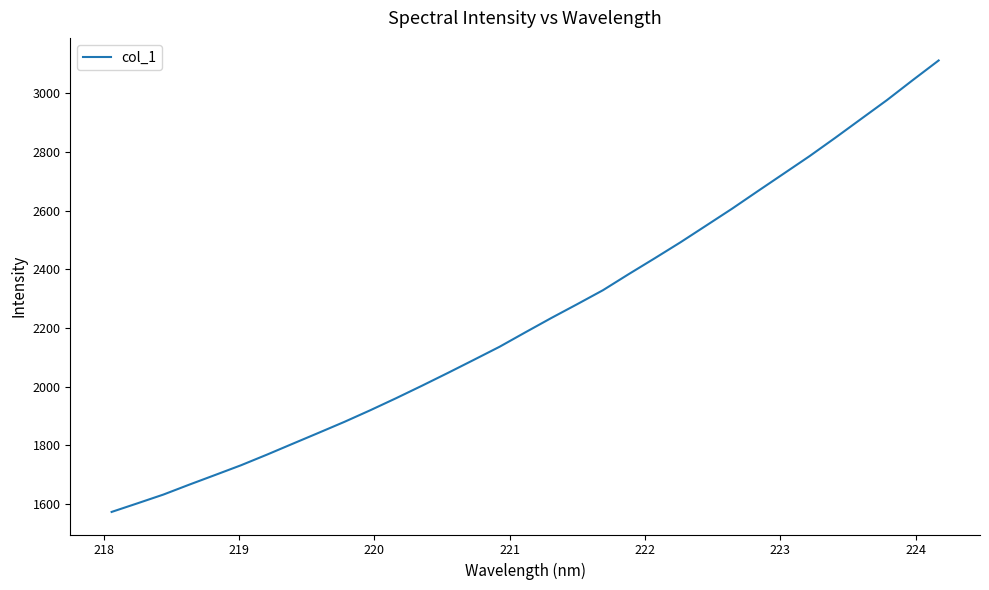

What is the greatest value displayed?

3111.4